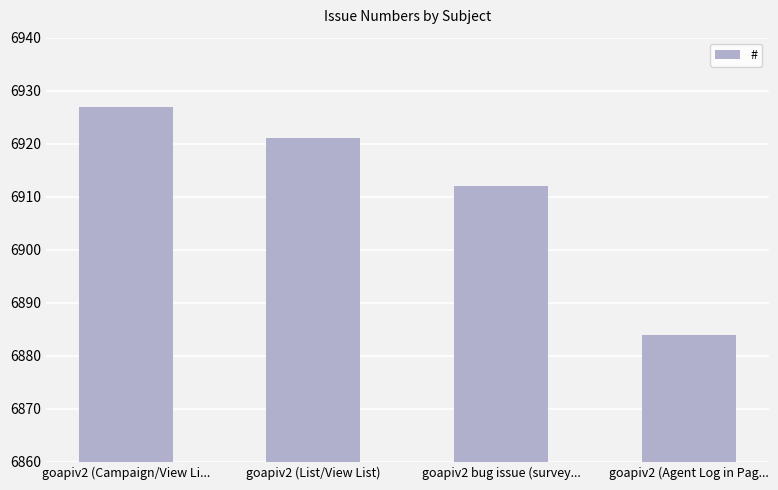

Which has a higher value, goapiv2 (List/View List) or goapiv2 (Campaign/View Li...?

goapiv2 (Campaign/View Li...